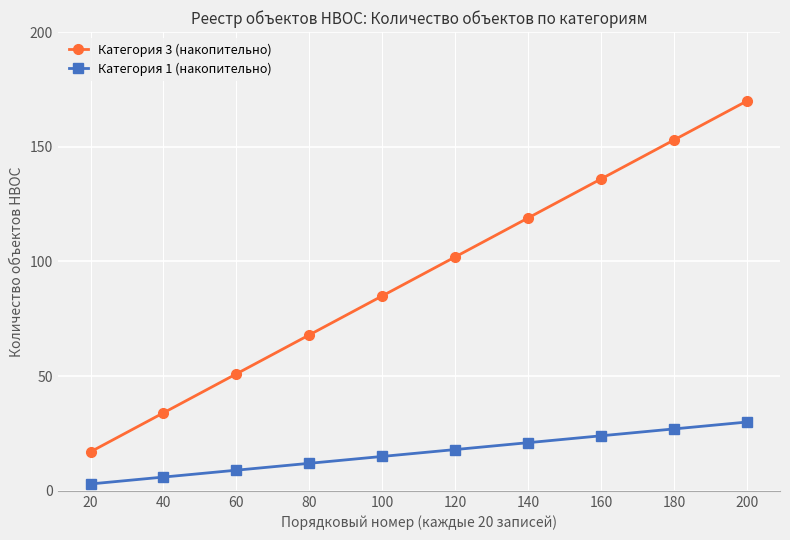

What is the sum of all Категория 3 (накопительно) values?

935